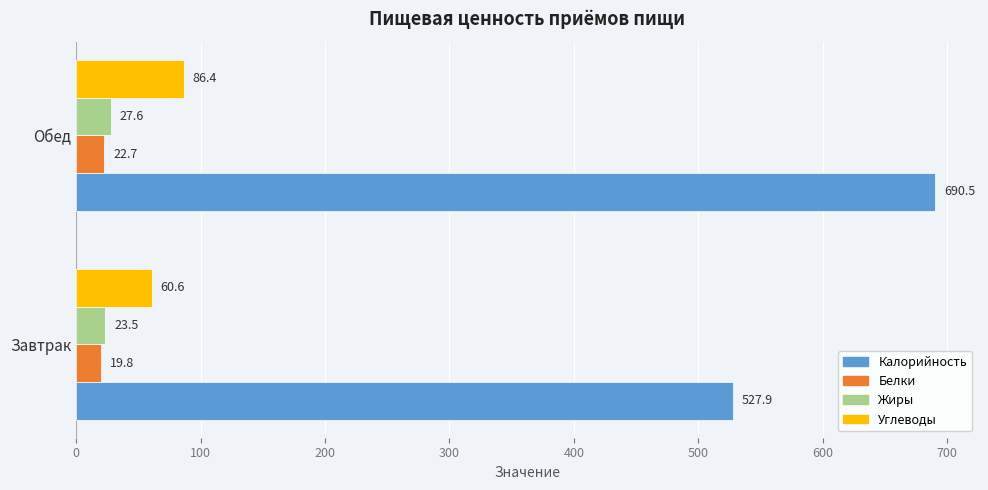

Between Завтрак and Обед, which series saw the biggest shift?

Калорийность